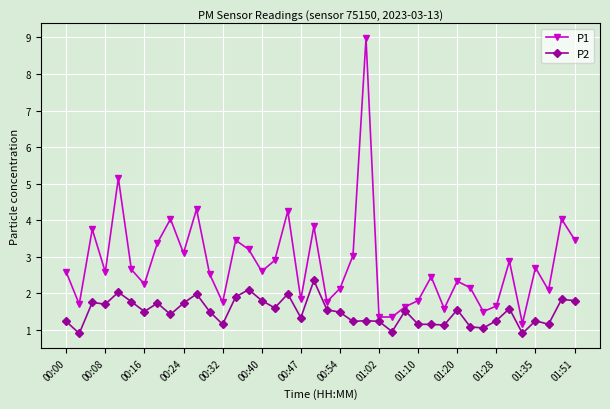

Rank the series by their average value, from lowest to highest.

P2, P1